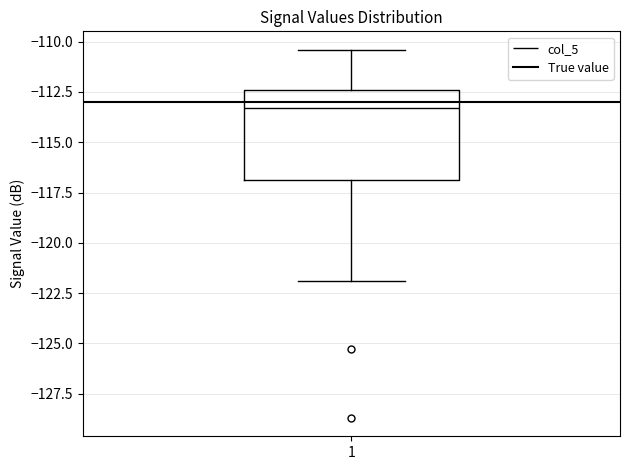

Read this box plot against the y-axis: the position of the median line, the range covered by the box, and the ends of both whiskers. The values are not printed on the chart, so give them approximately, as read against the axis.

median -113.5, box -117.0 to -112.5, whiskers -122.0 to -110.5